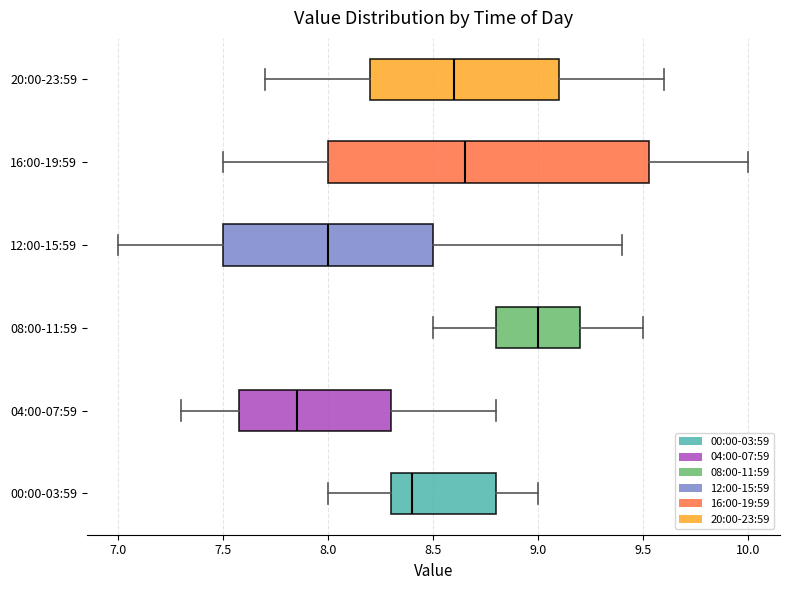

Where is the left edge of the box for 00:00-03:59 on the x-axis? The values are not printed on the chart, so give them approximately, as read against the axis.

8.30